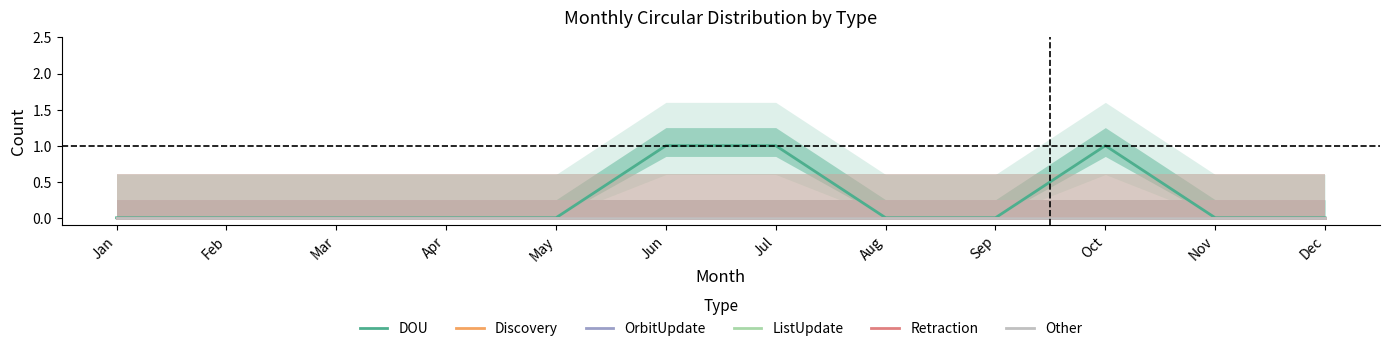

What is the spread (max minus min) of values at Jun?

1